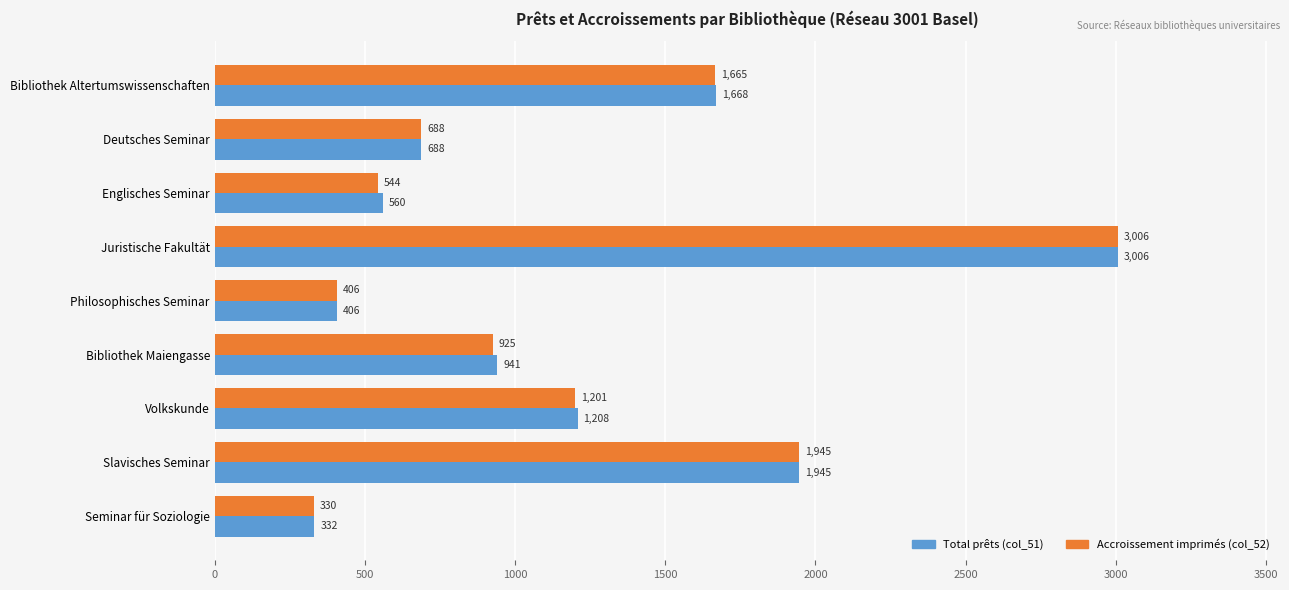

What is the difference between the maximum and minimum values in the Total prêts (col_51) series?

2674